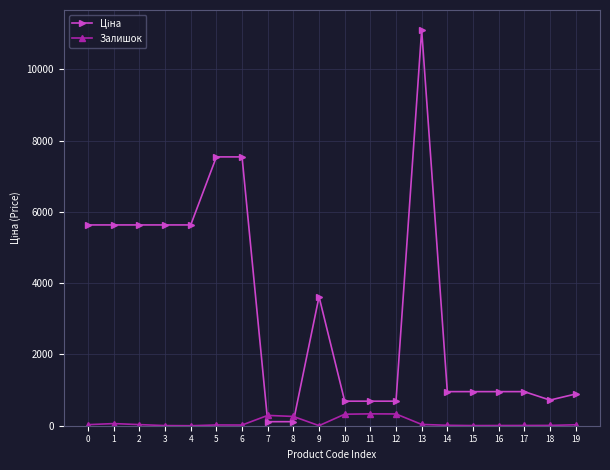

Is this an area chart (filled region under the line)?

No